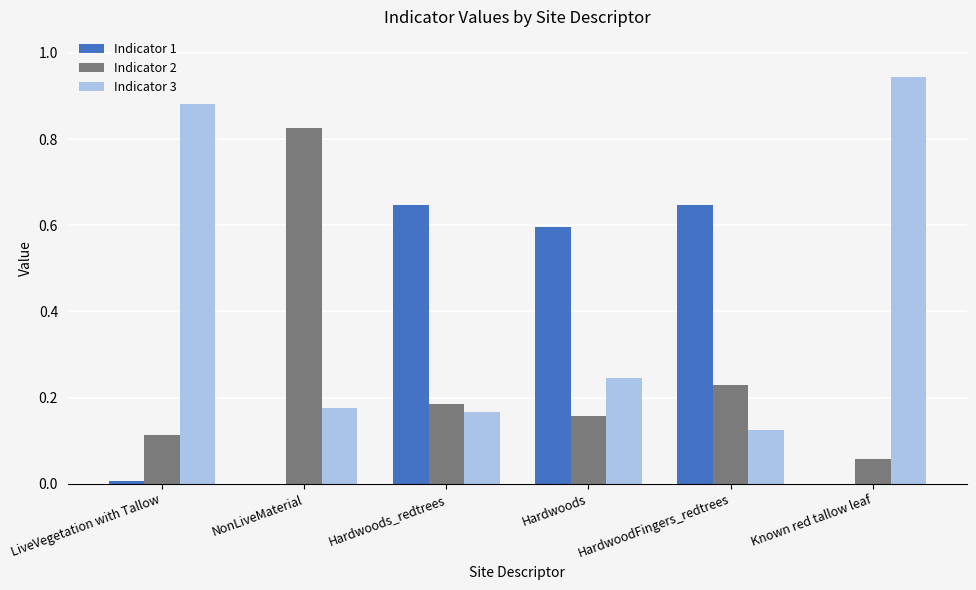

The Indicator 1 series shows 0.0 at LiveVegetation with Tallow. True or false?

True